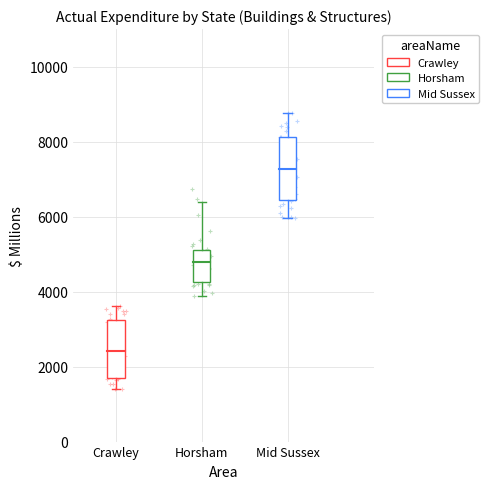

Which series contains the lowest Y value?

Crawley